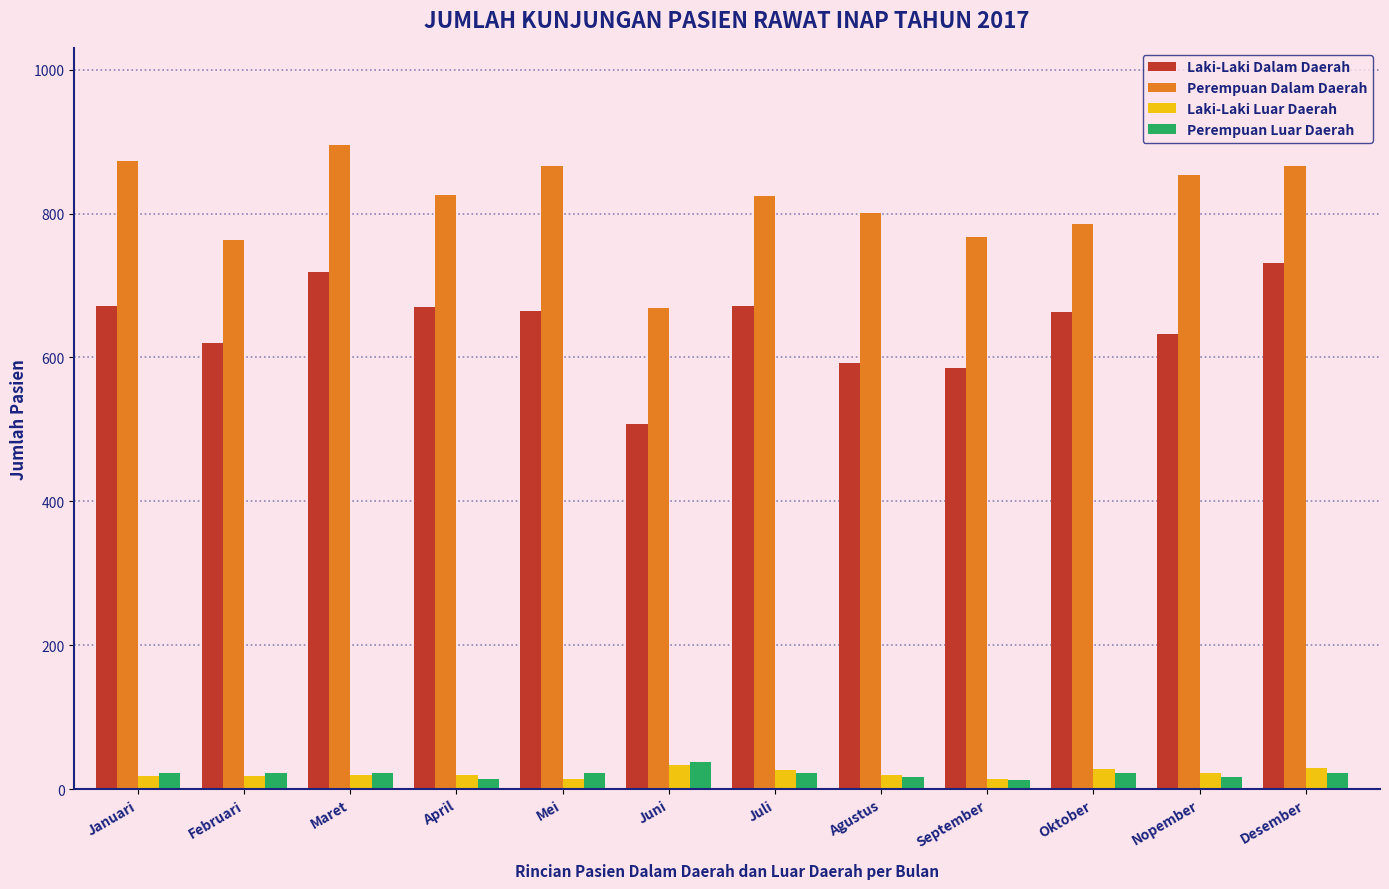

What is the label of the 7th bar from the left?

Juli